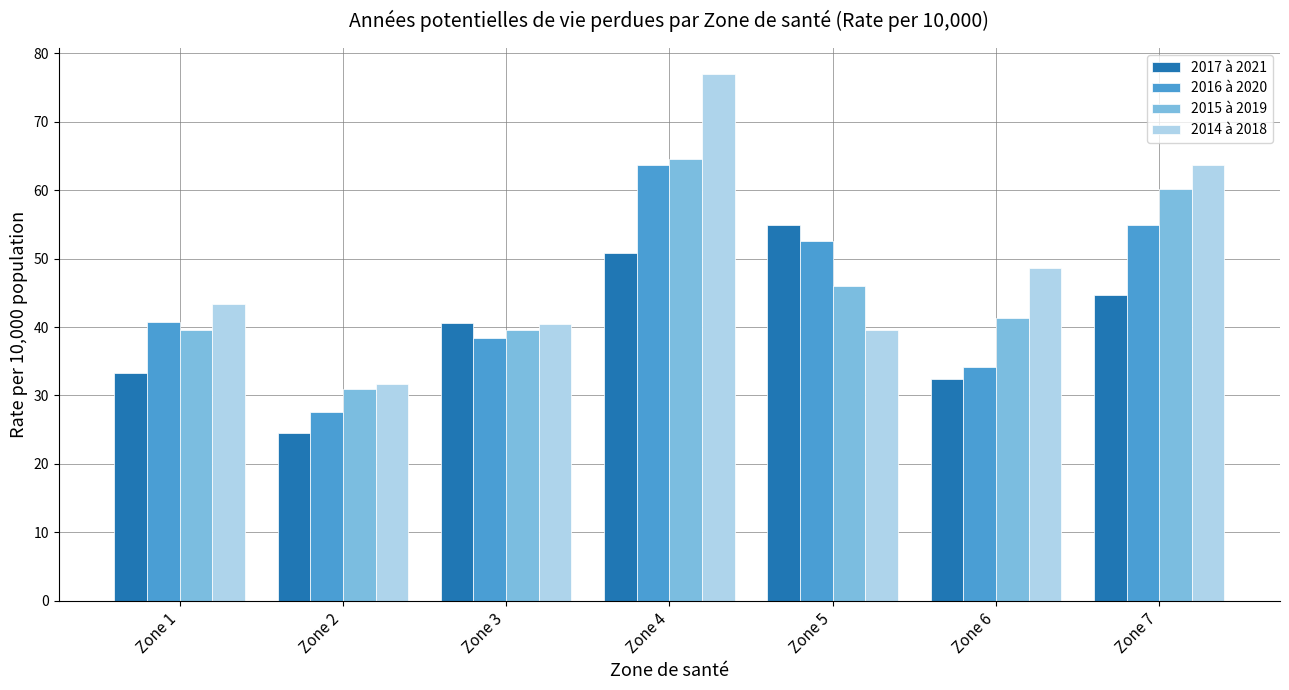

Reading left to right, what are all the values shown in this chart?

2017 à 2021: Zone 1=33.3	Zone 2=24.5	Zone 3=40.5	Zone 4=50.8	Zone 5=54.8	Zone 6=32.5	Zone 7=44.6
2016 à 2020: Zone 1=40.7	Zone 2=27.5	Zone 3=38.4	Zone 4=63.7	Zone 5=52.6	Zone 6=34.1	Zone 7=54.9
2015 à 2019: Zone 1=39.6	Zone 2=31.0	Zone 3=39.6	Zone 4=64.6	Zone 5=45.9	Zone 6=41.3	Zone 7=60.2
2014 à 2018: Zone 1=43.3	Zone 2=31.7	Zone 3=40.5	Zone 4=76.9	Zone 5=39.6	Zone 6=48.6	Zone 7=63.7